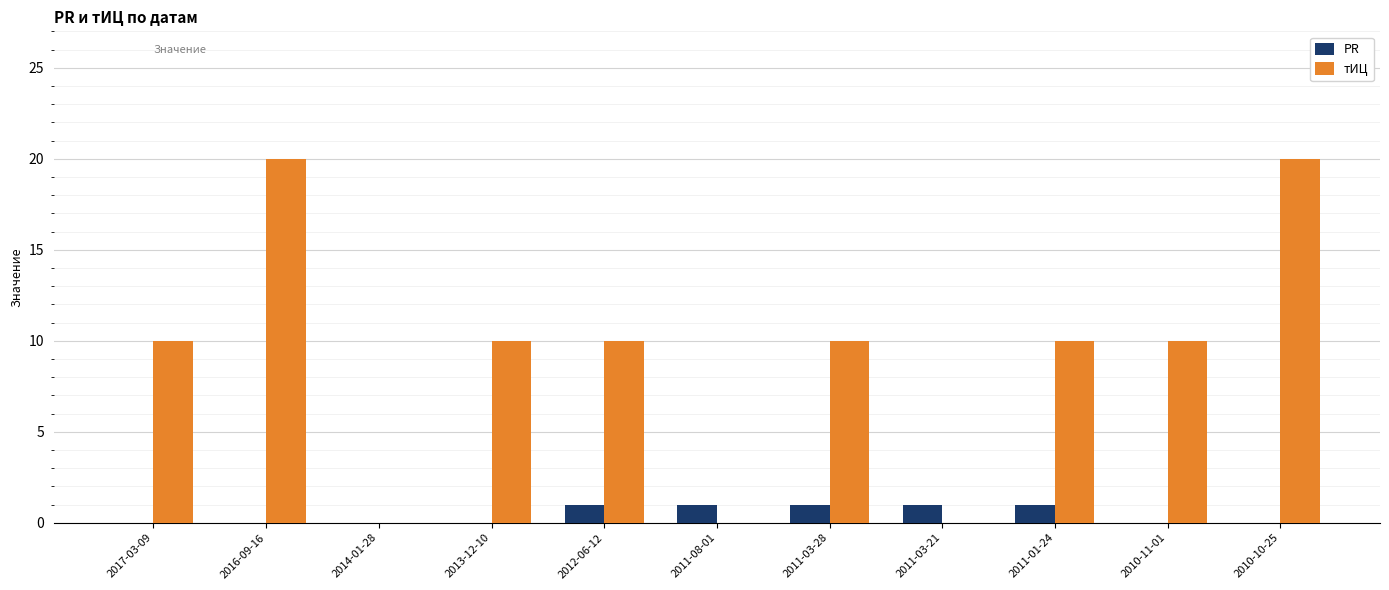

What is the highest value of the тИЦ series?

20